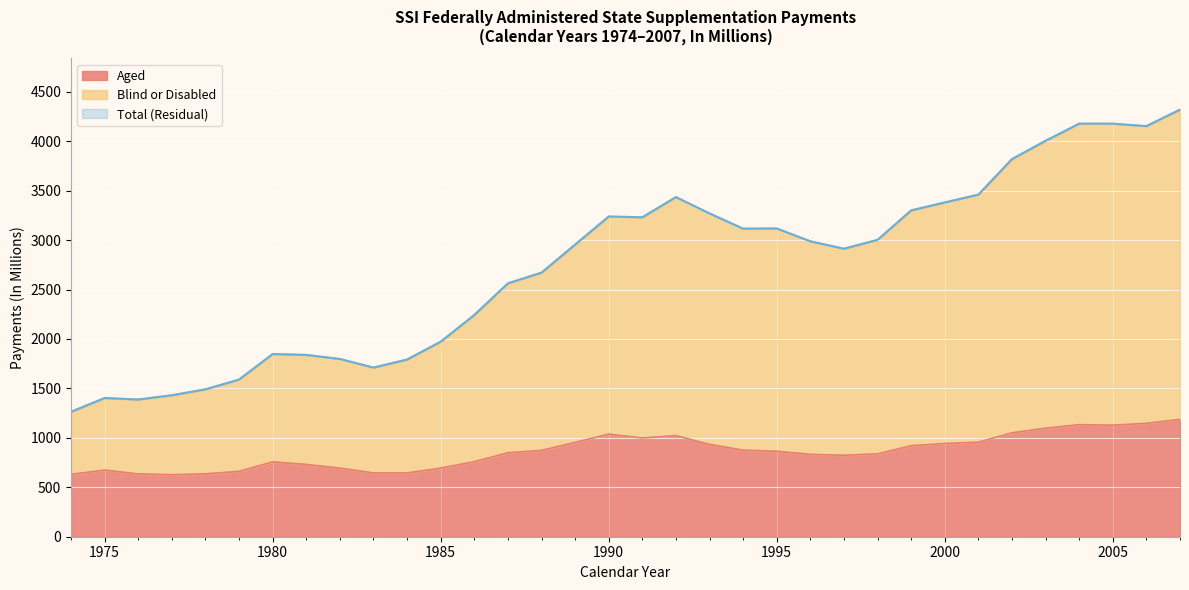

What is the highest value of the Aged series?

1187